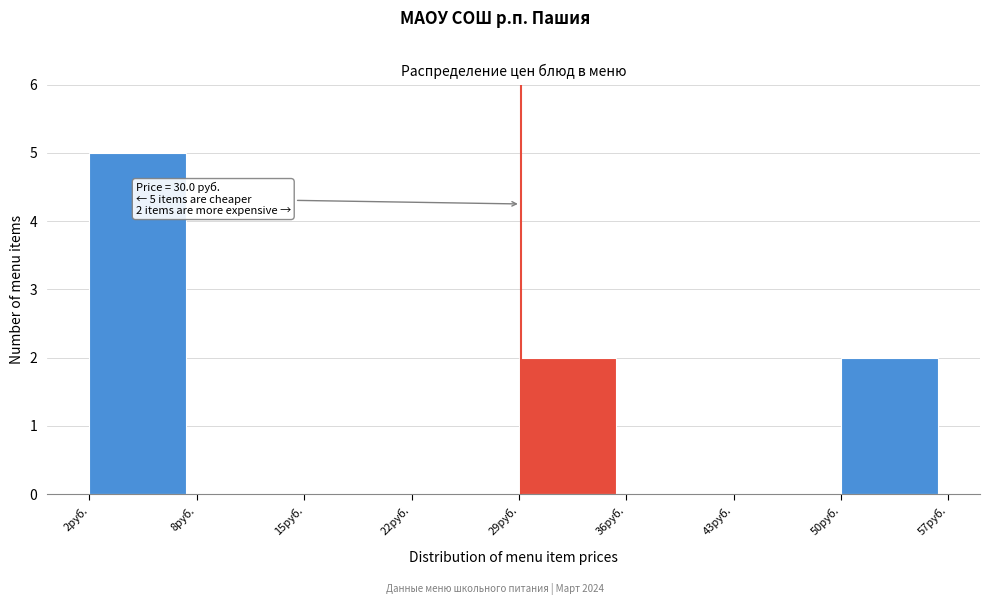

Reading left to right, what are all the values shown in this chart?

2руб.=5	8руб.=0	15руб.=0	22руб.=0	29руб.=2	36руб.=0	43руб.=0	50руб.=2